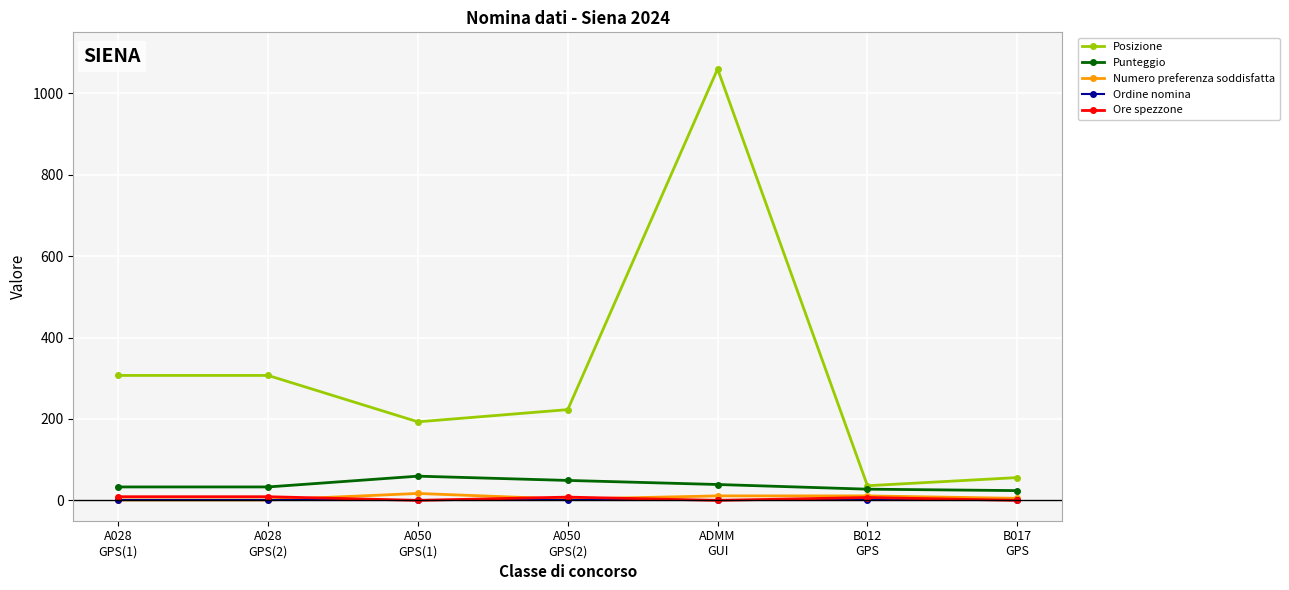

Does the chart display data point markers on the line(s)?

Yes